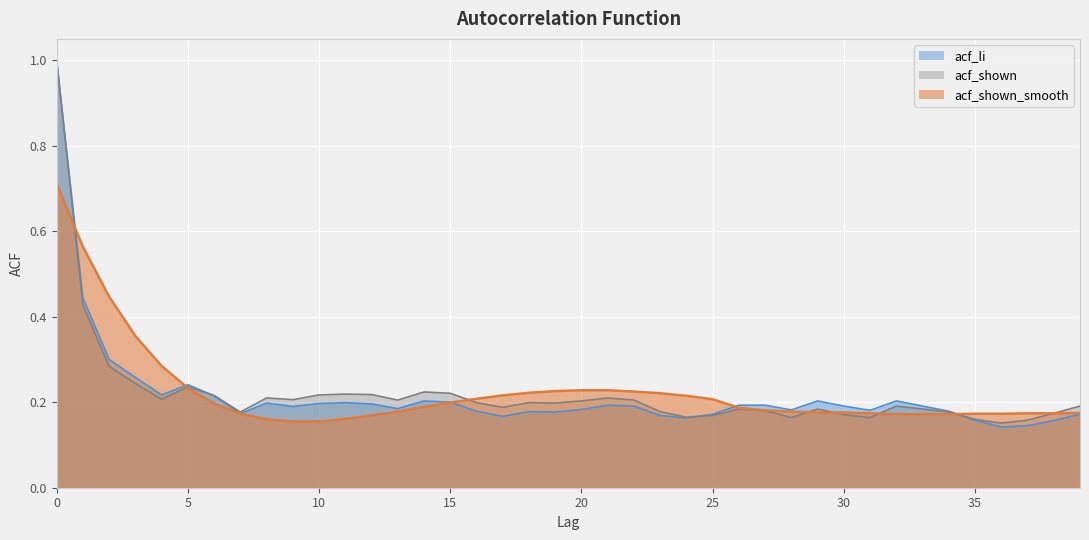

What is the sum of the acf_li values at 16 and 34?

0.4